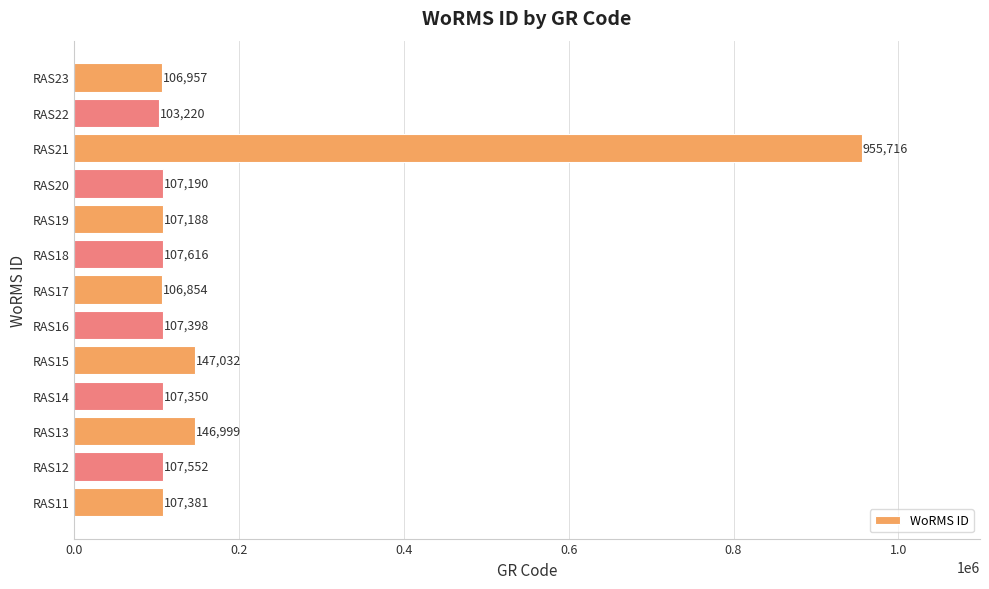

What is the difference between the values at RAS17 and RAS23?

103